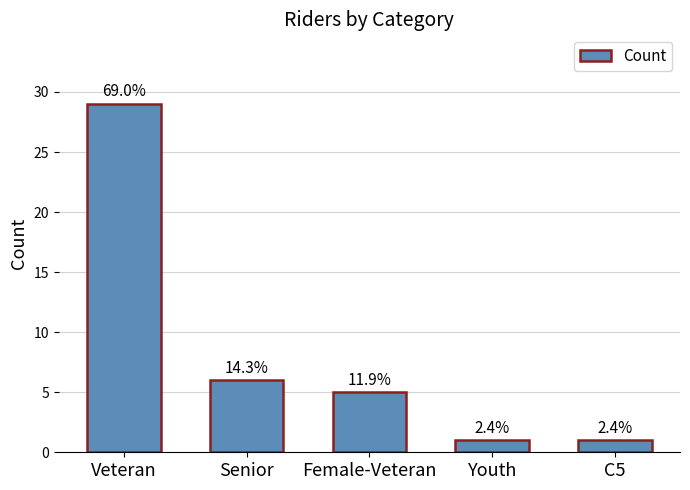

Rank the categories by value from highest to lowest.

Veteran, Senior, Female-Veteran, Youth, C5